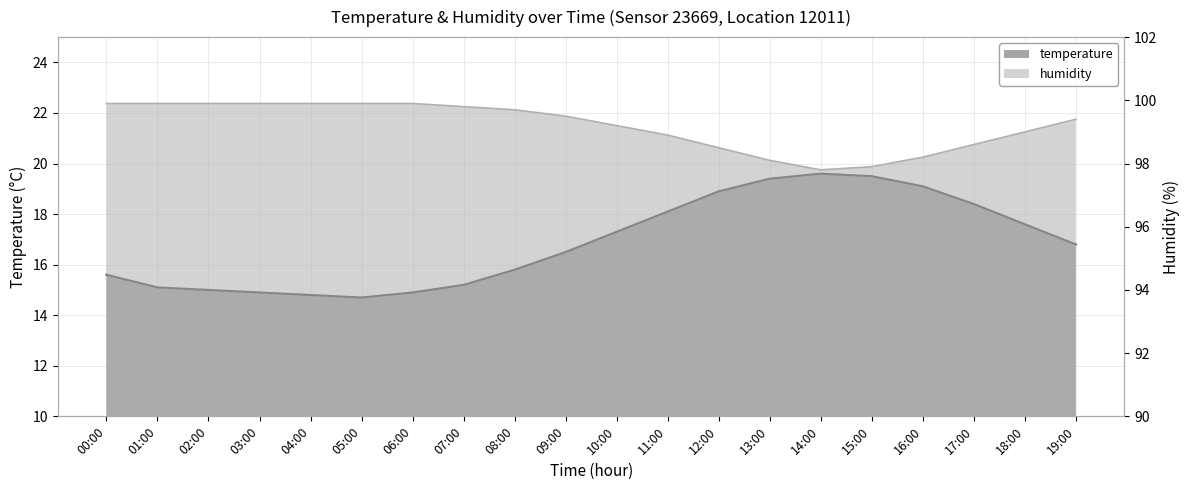

What are all the series names shown in the legend?

temperature, humidity